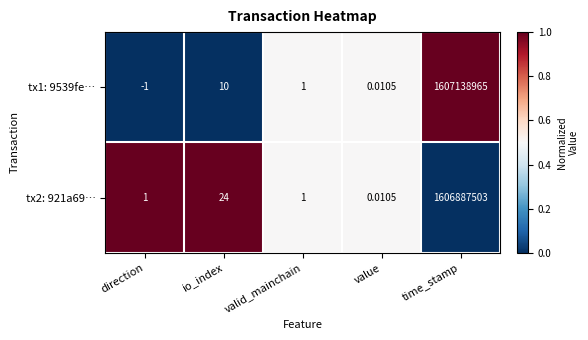

At which category is the sum across all series the highest?

time_stamp